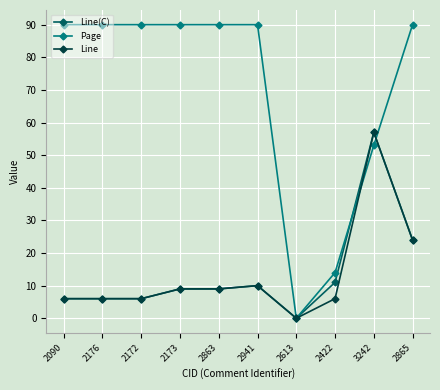

Is the value of Line at 2422 greater than the value of Page at 2613?

Yes